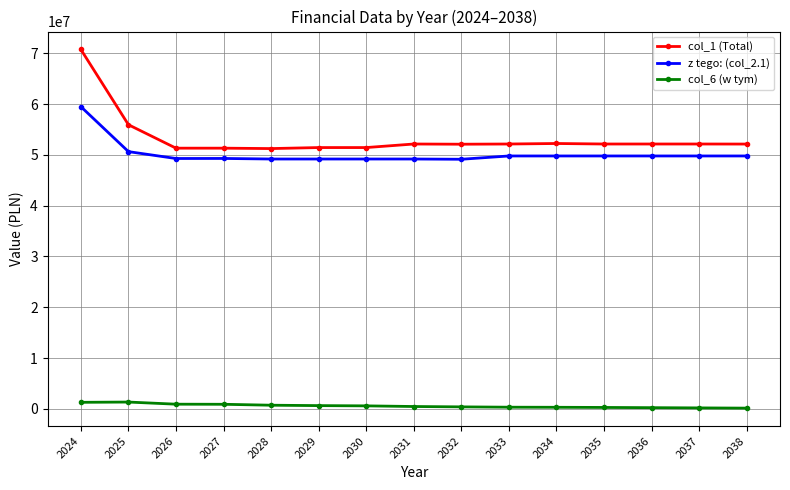

What is the maximum value for z tego: (col_2.1)?

59505877.2